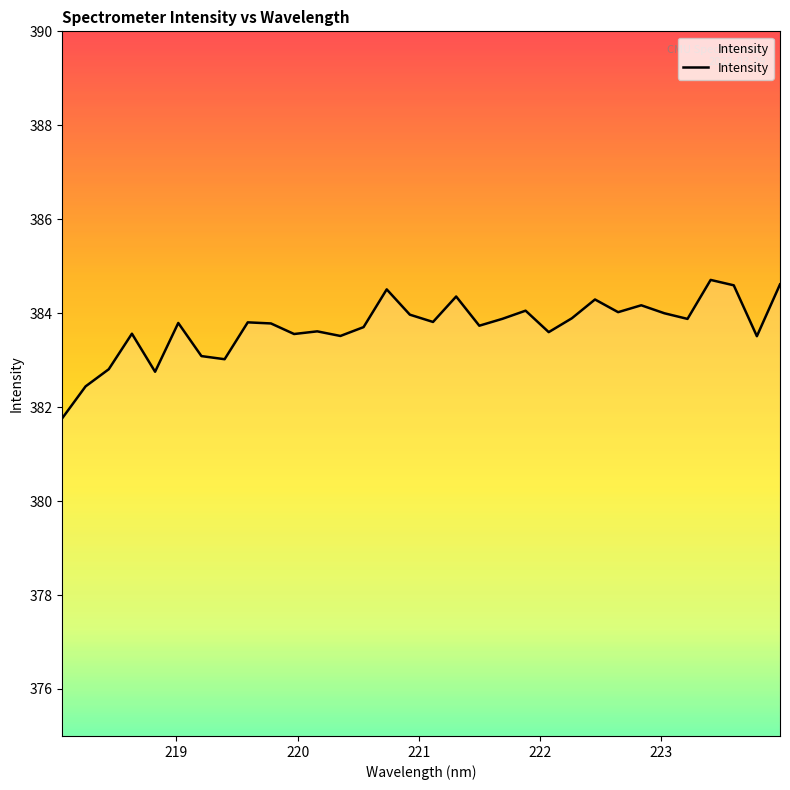

What is the smallest value displayed?

381.8